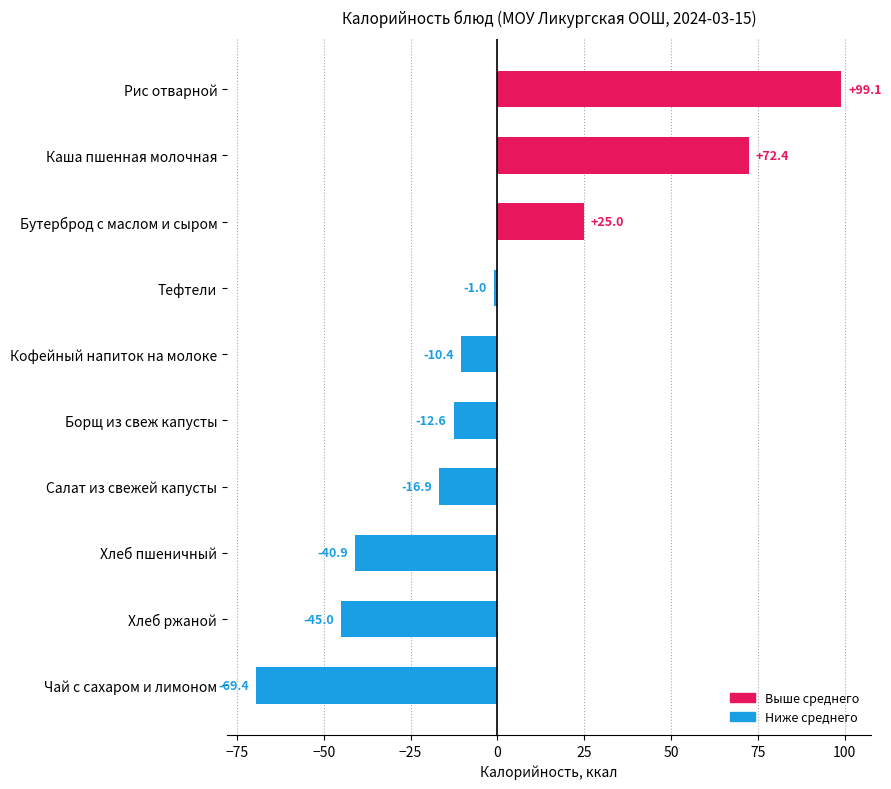

What is the difference between the maximum and minimum values?

168.5